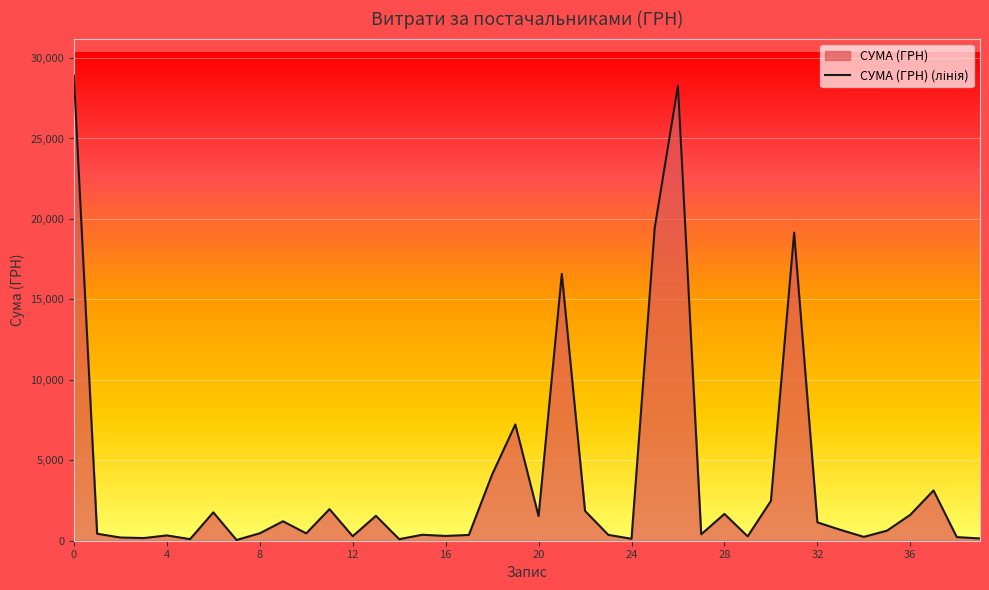

Is it true that the value at 31 is 26305.8?

False